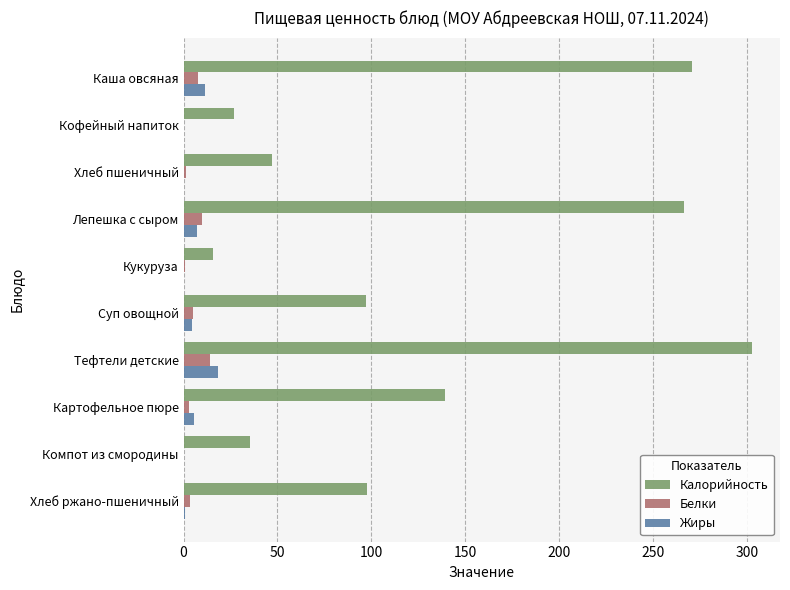

Is the value of Калорийность at Суп овощной greater than the value of Жиры at Картофельное пюре?

Yes